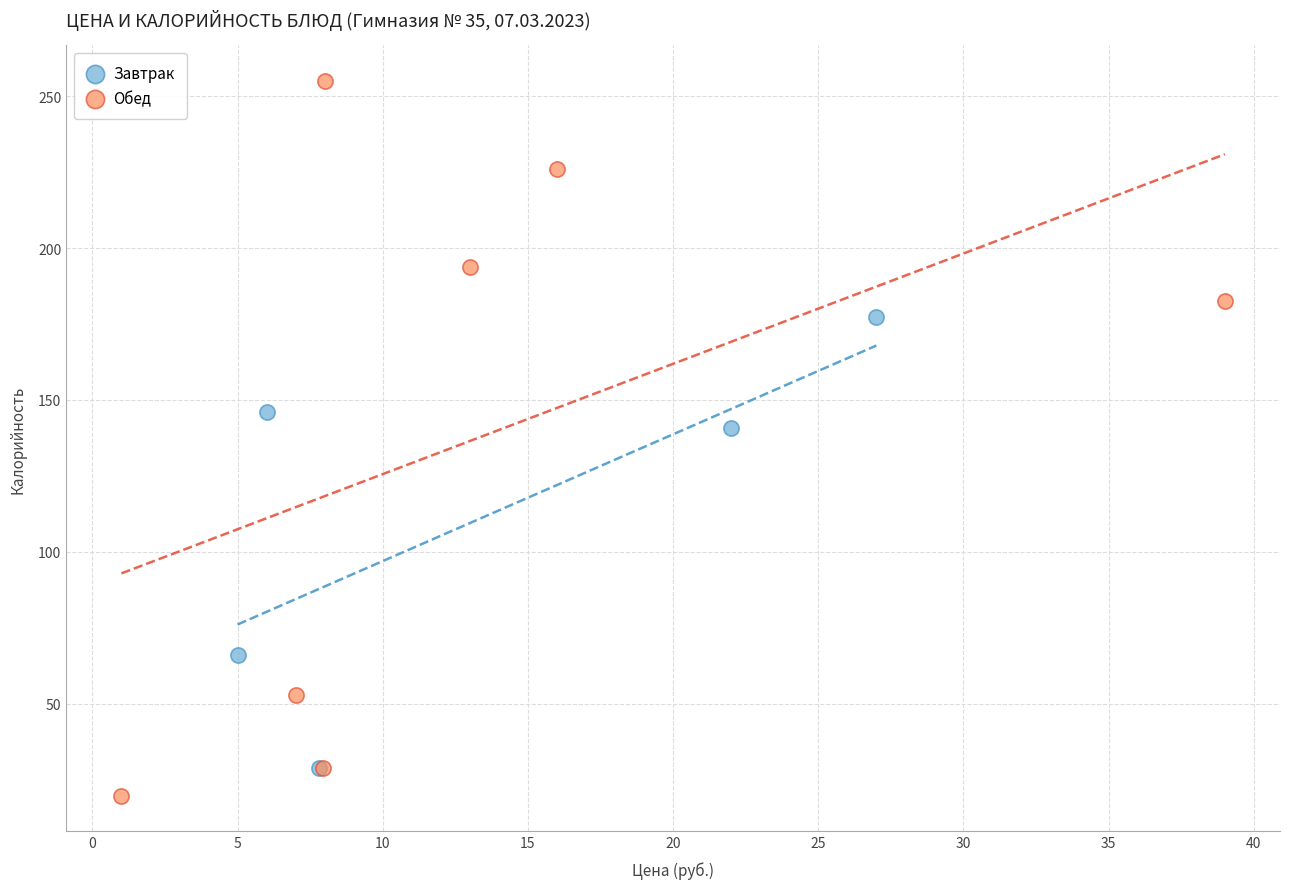

Which series contains the highest Y value?

Обед